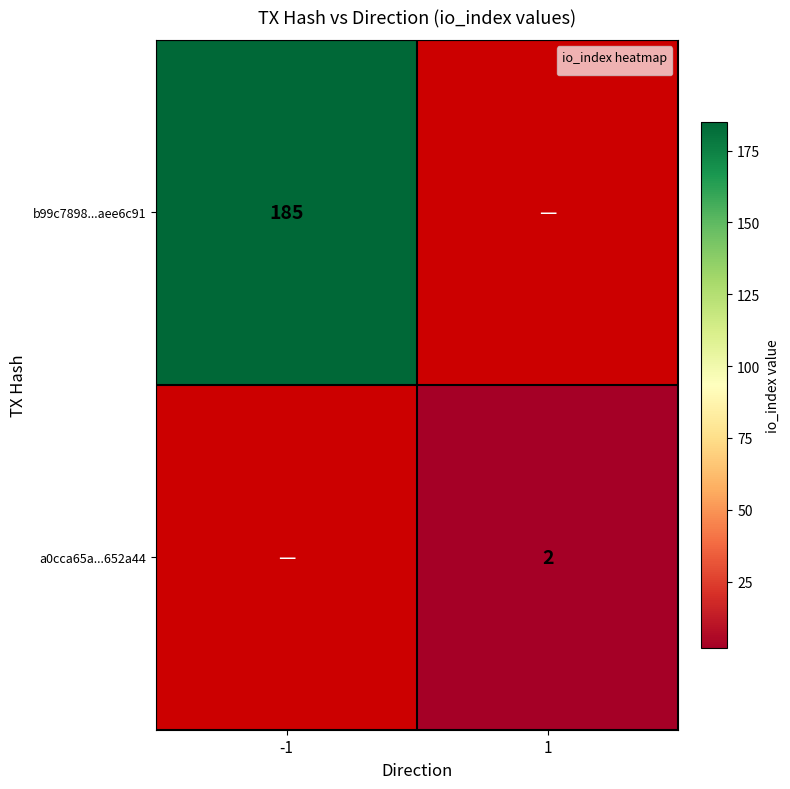

True or false: a0cca65a...652a44 has a value of 2 at 1.

True